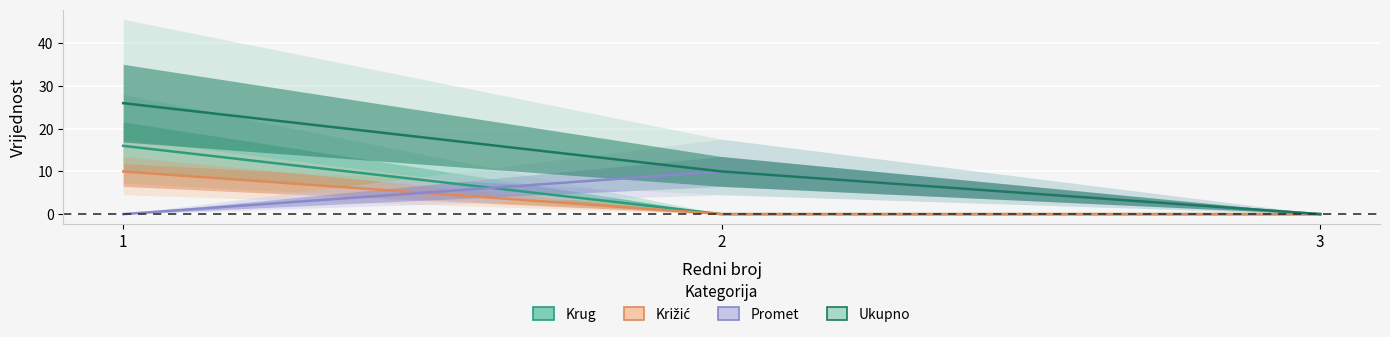

What is the value of the Ukupno point at the 1st from the left?

26